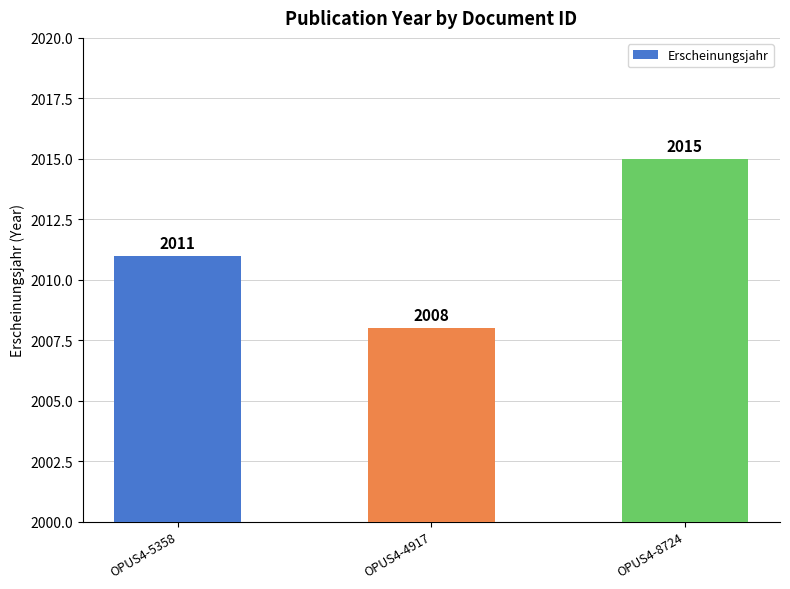

Which label corresponds to the smallest value in the chart?

OPUS4-4917